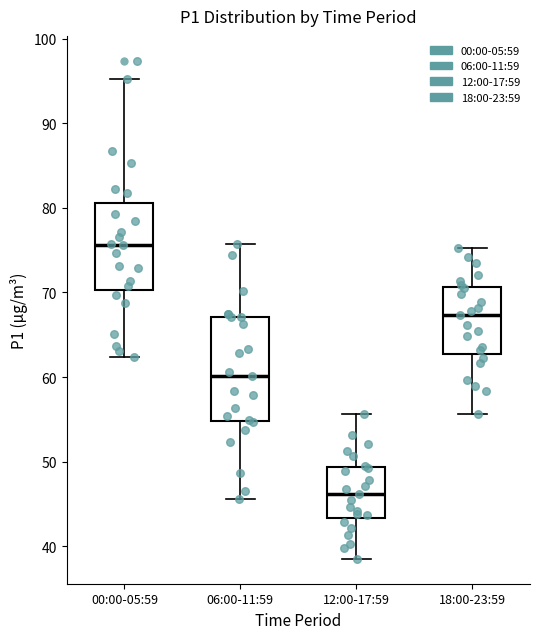

Reading left to right, read every box against the y-axis: the position of its median line, the range the box covers, and the ends of its whiskers. The values are not printed on the chart, so give them approximately, as read against the axis.

00:00-05:59: median 76, box 70 to 81, whiskers 62 to 95
06:00-11:59: median 60, box 55 to 67, whiskers 46 to 76
12:00-17:59: median 46, box 43 to 49, whiskers 39 to 56
18:00-23:59: median 67, box 63 to 71, whiskers 56 to 75